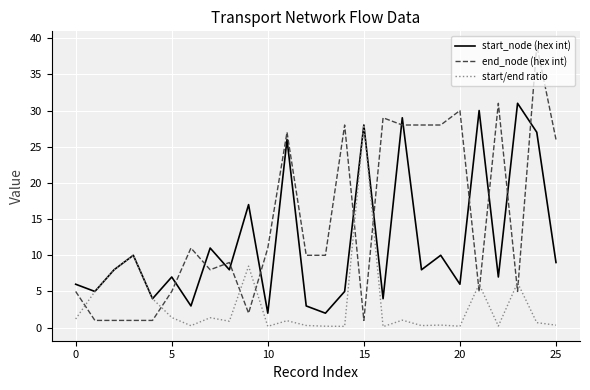

Which series has the largest total across all categories?

end_node (hex int)